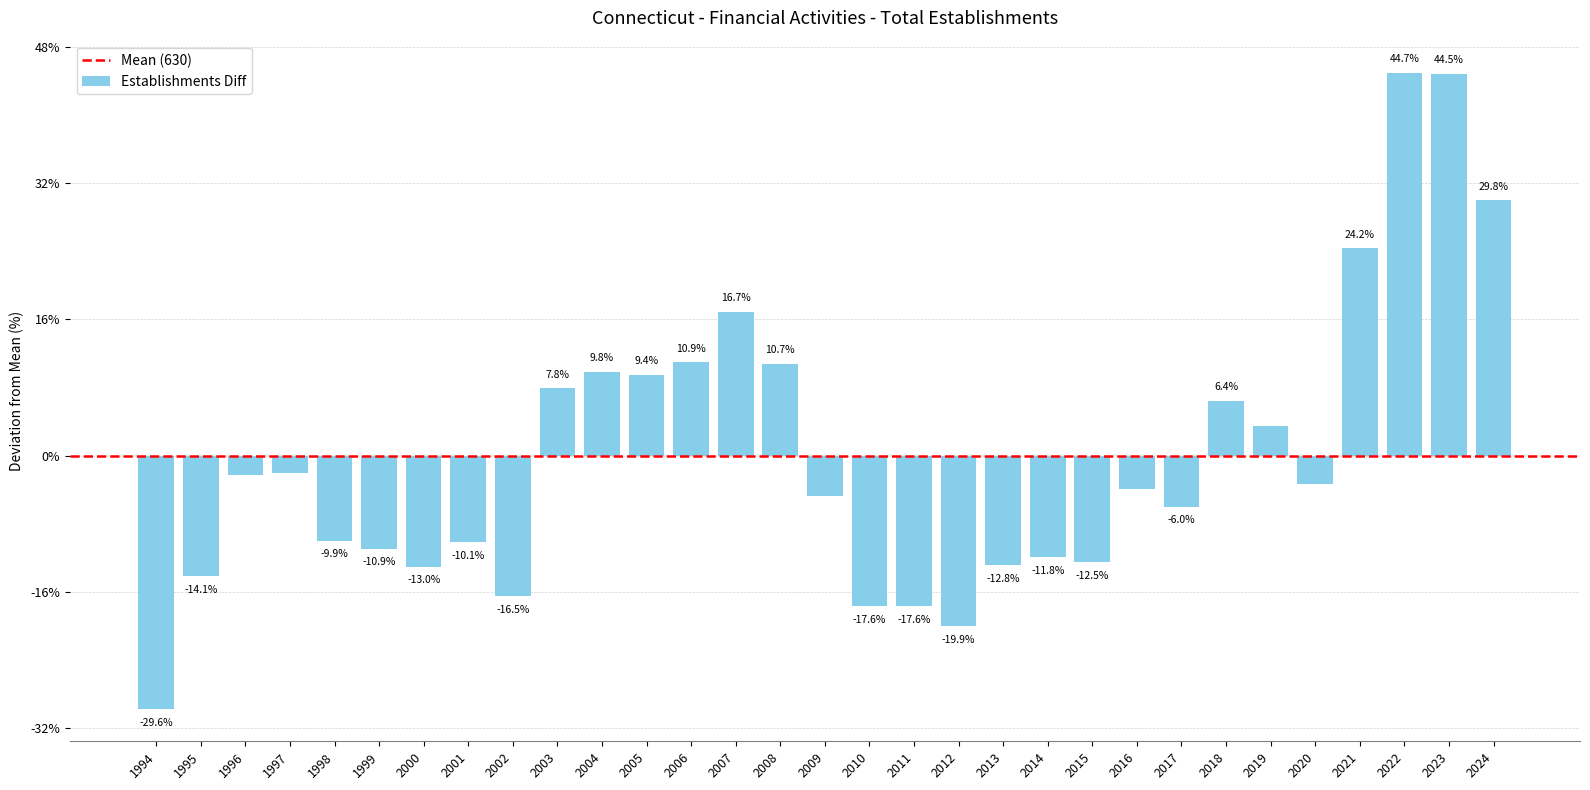

Are the bars horizontal?

No